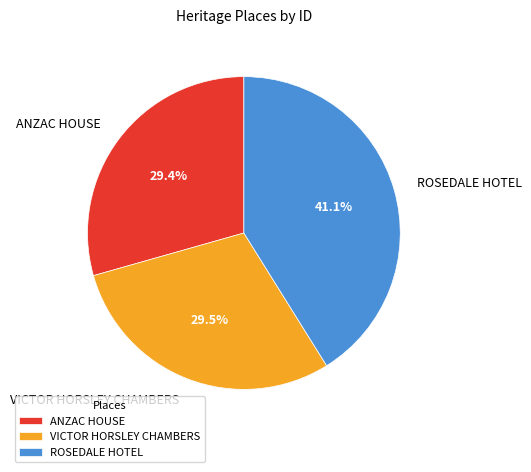

Is there any slice that represents more than half of the pie?

No